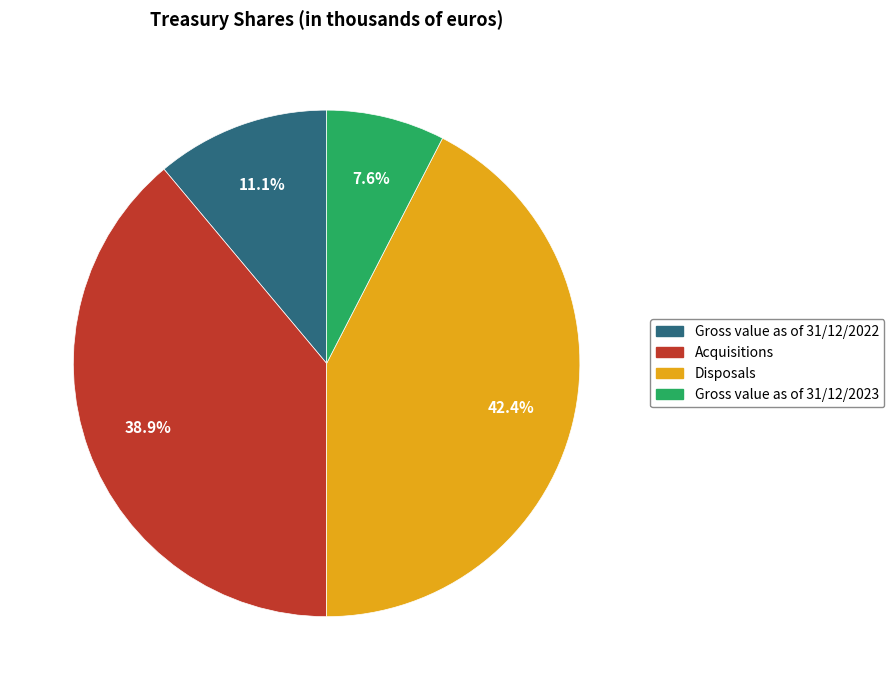

Is it true that Acquisitions is 31% of the pie?

False